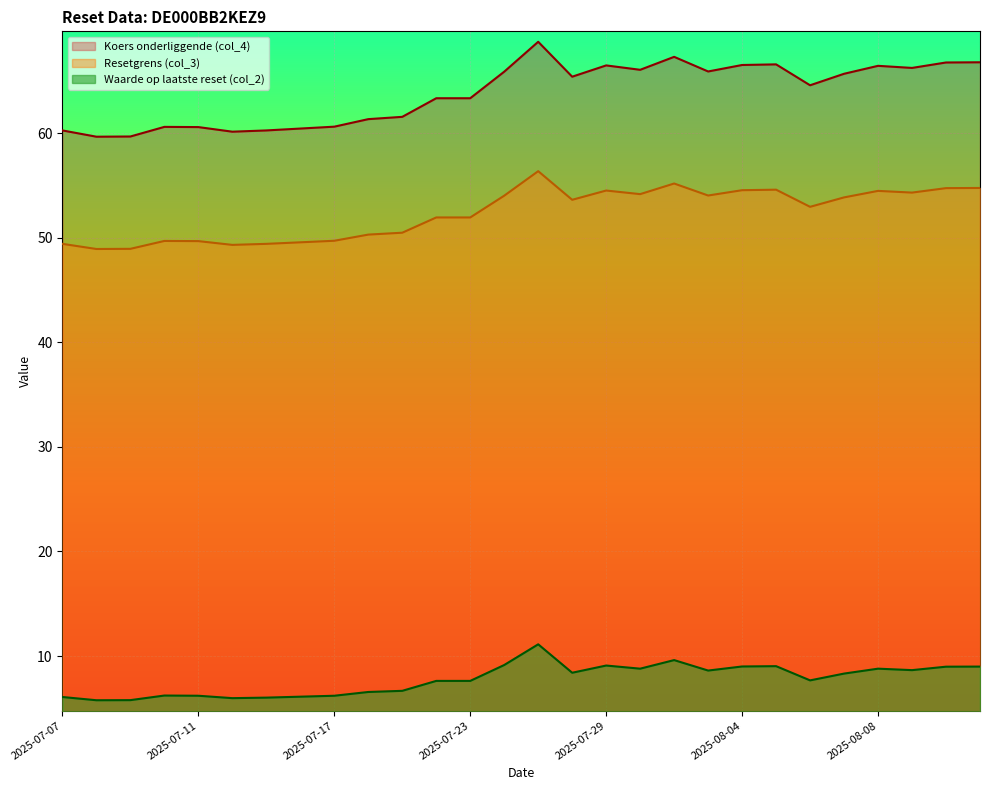

What is the minimum value shown in the chart?

5.8